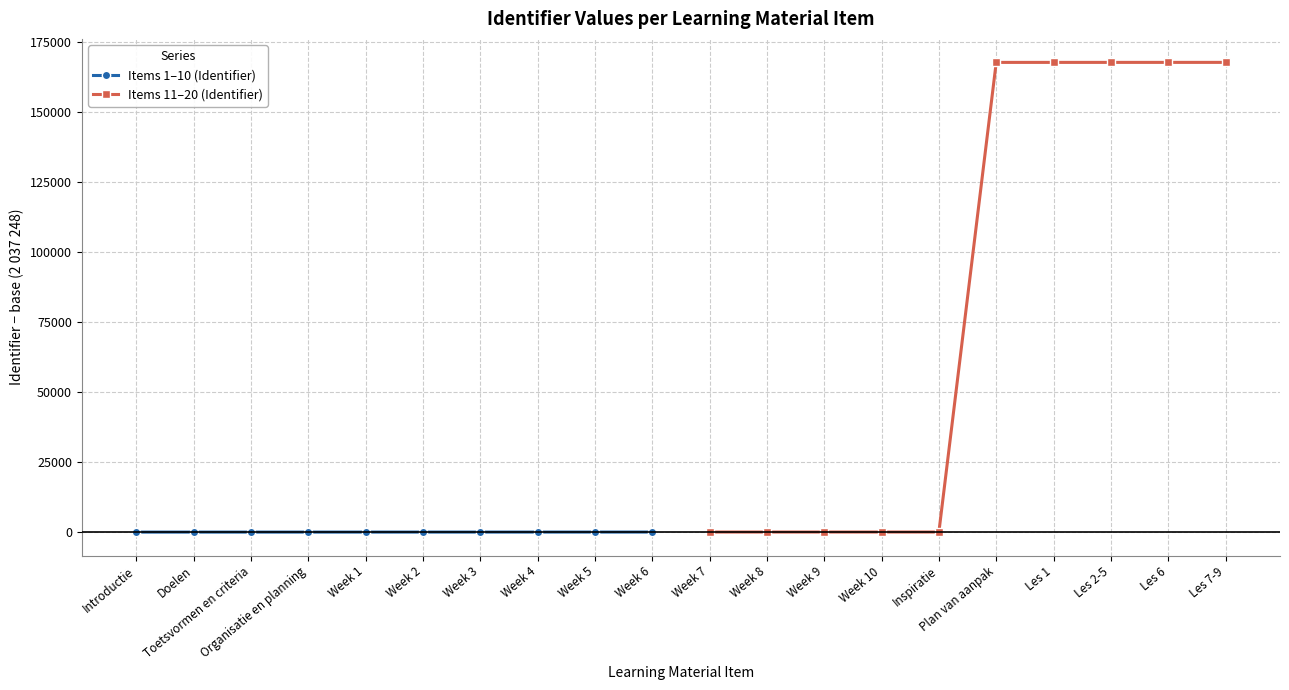

Count the Items 1–10 (Identifier) values in the range 4 to 13.

6